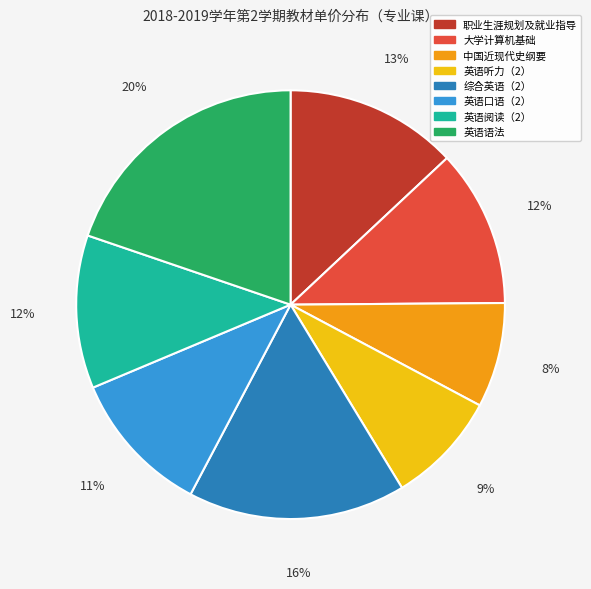

Do 大学计算机基础 and 英语听力（2） together represent more than half of the pie?

No